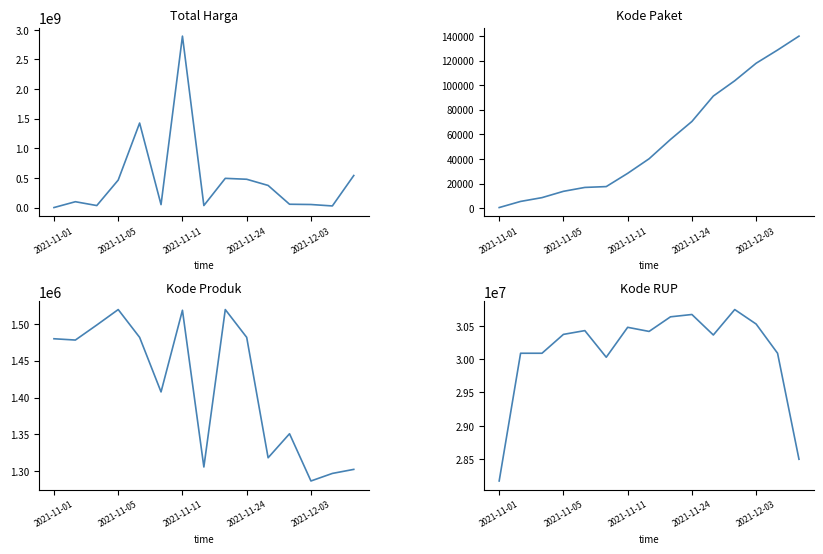

How many values in the Total Harga series are below 98772570?

7